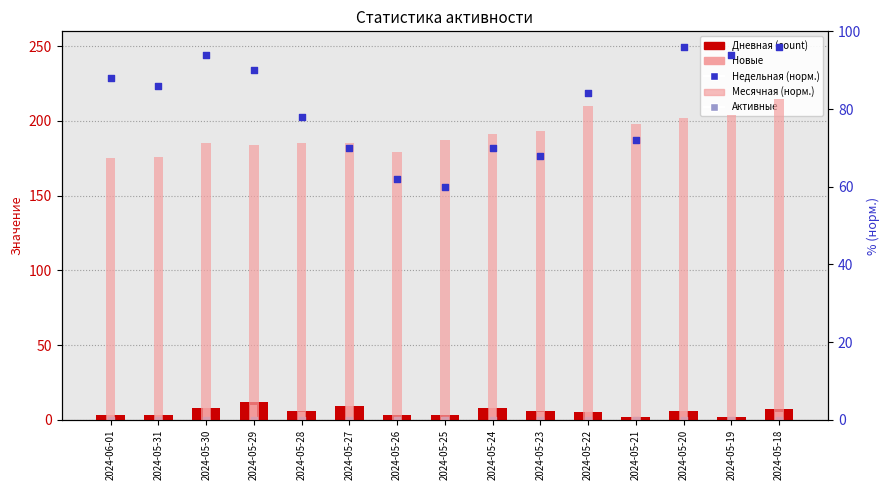

At which category is the sum across all series the highest?

2024-05-18